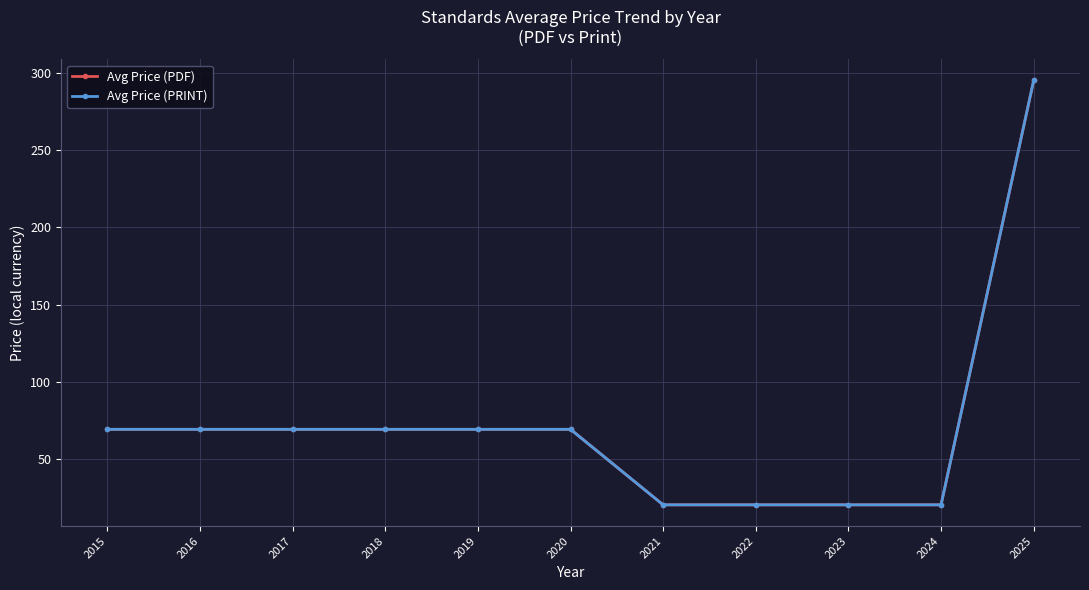

Is this an area chart (filled region under the line)?

No